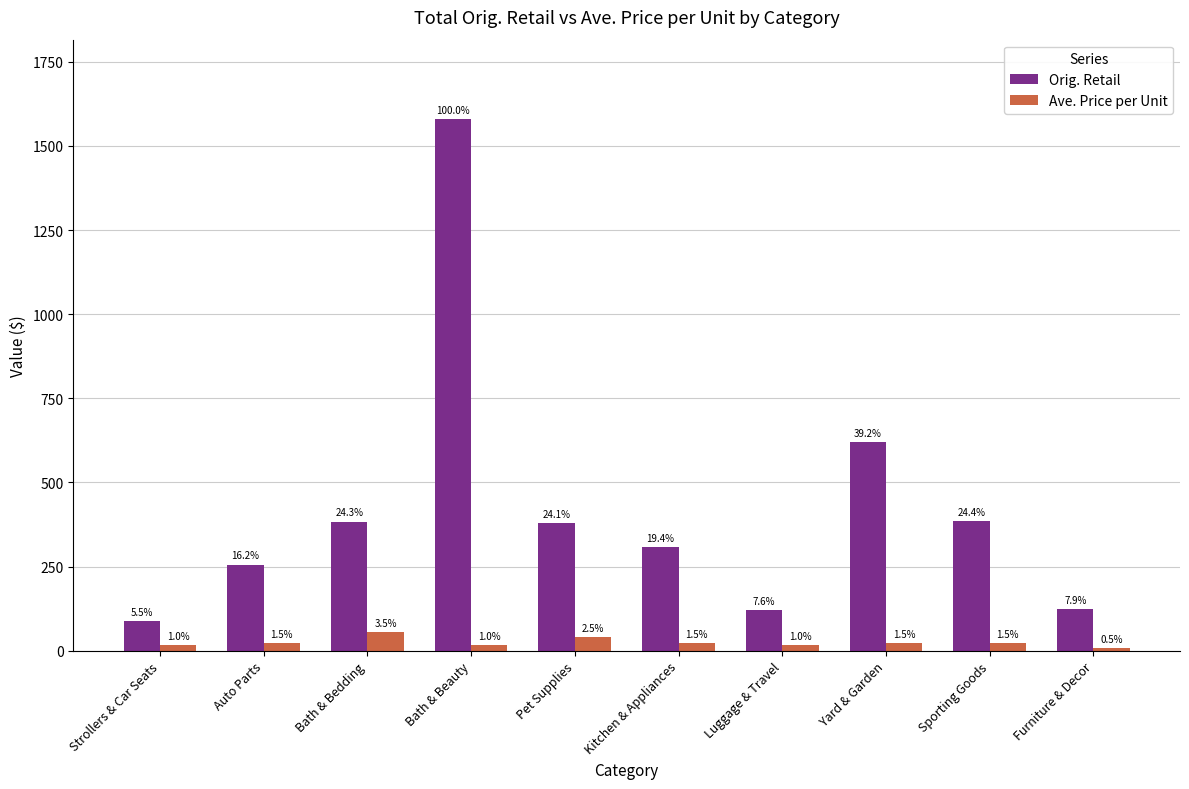

What is the label of the 10th bar from the right?

Strollers & Car Seats